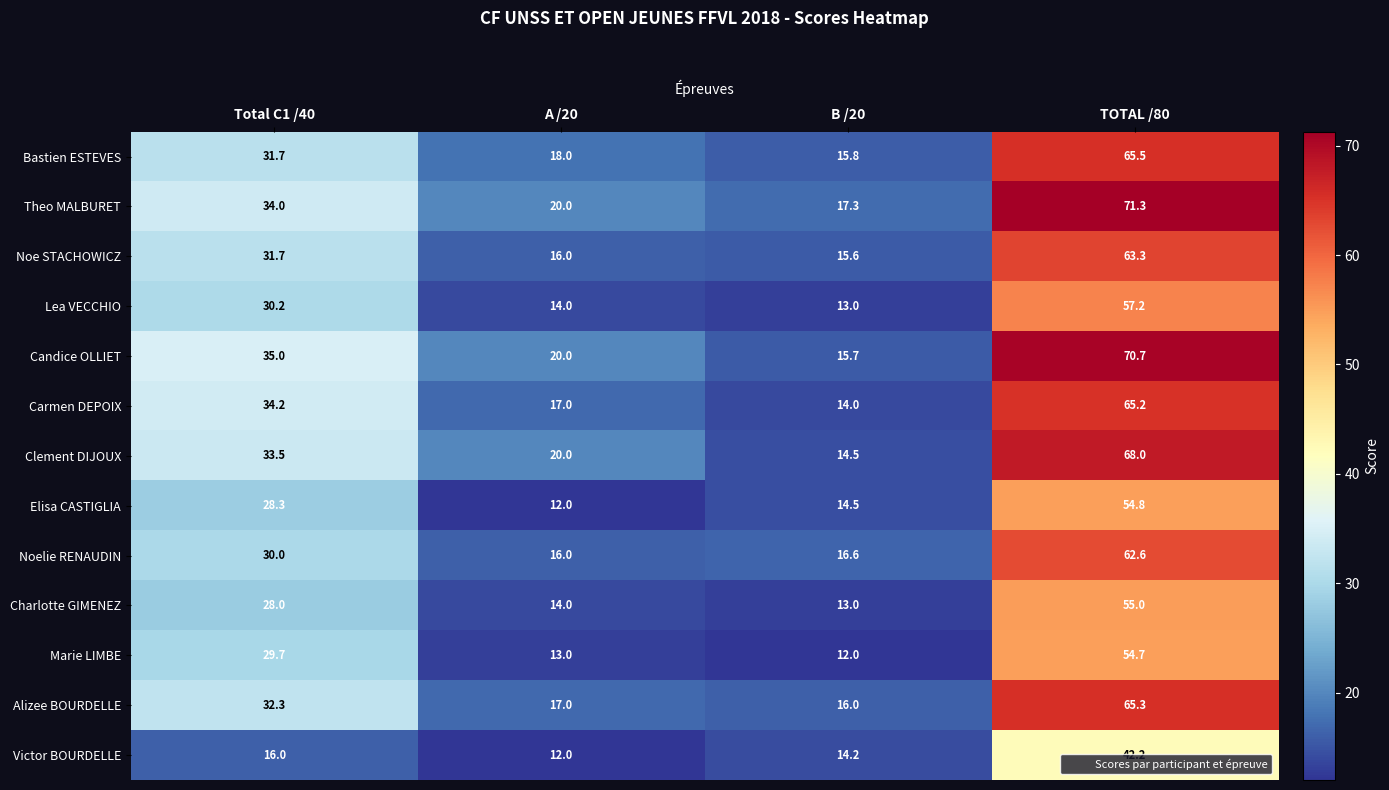

Which series changed the most between B /20 and TOTAL /80?

Candice OLLIET